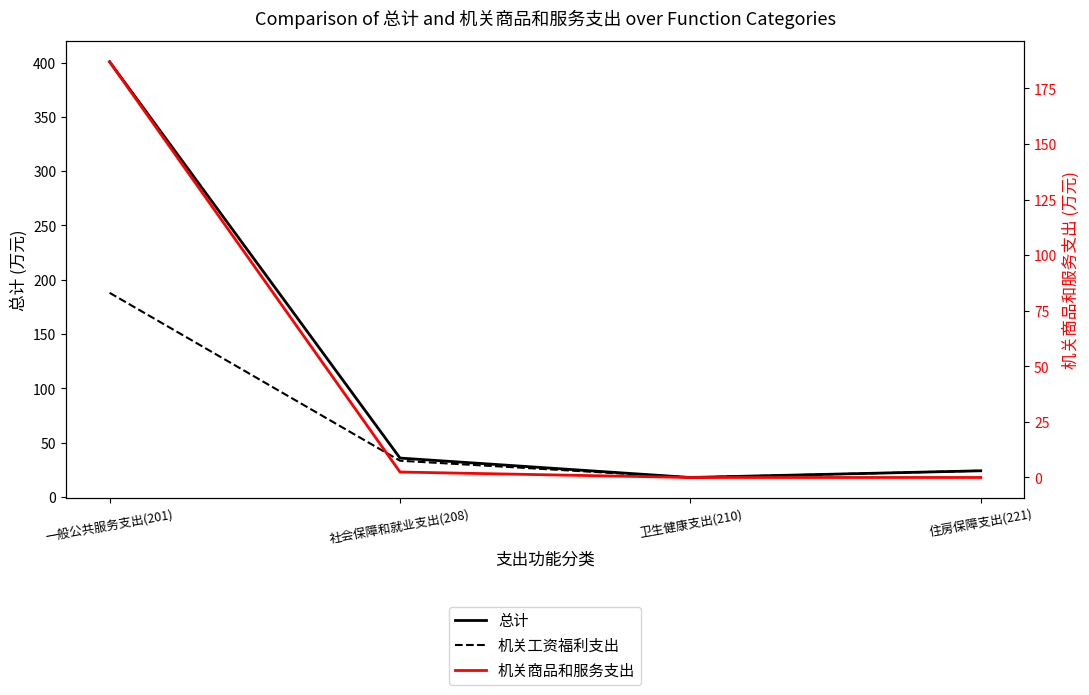

Is this an area chart (filled region under the line)?

No